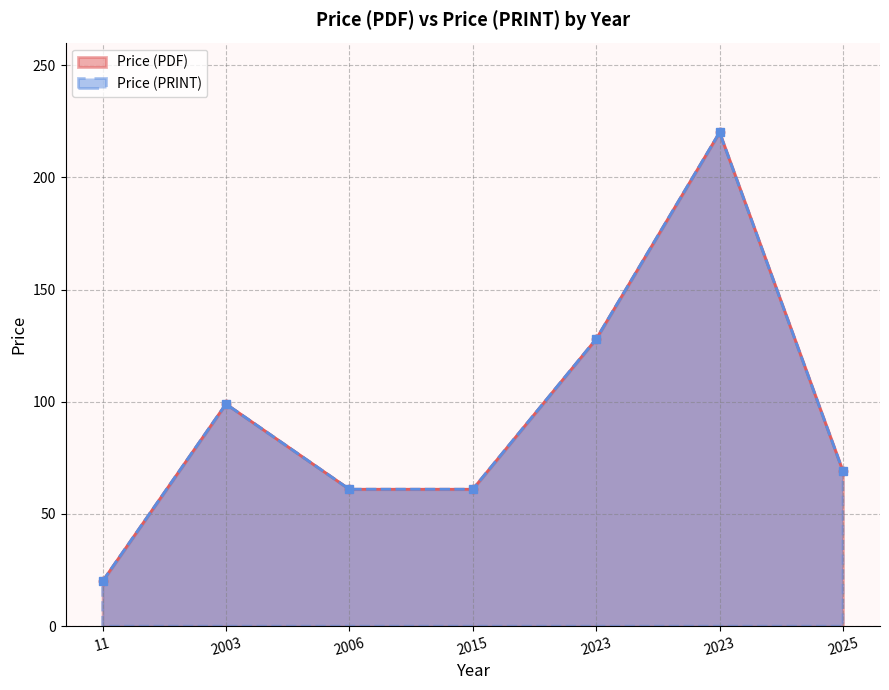

How many lines are shown in the chart?

2